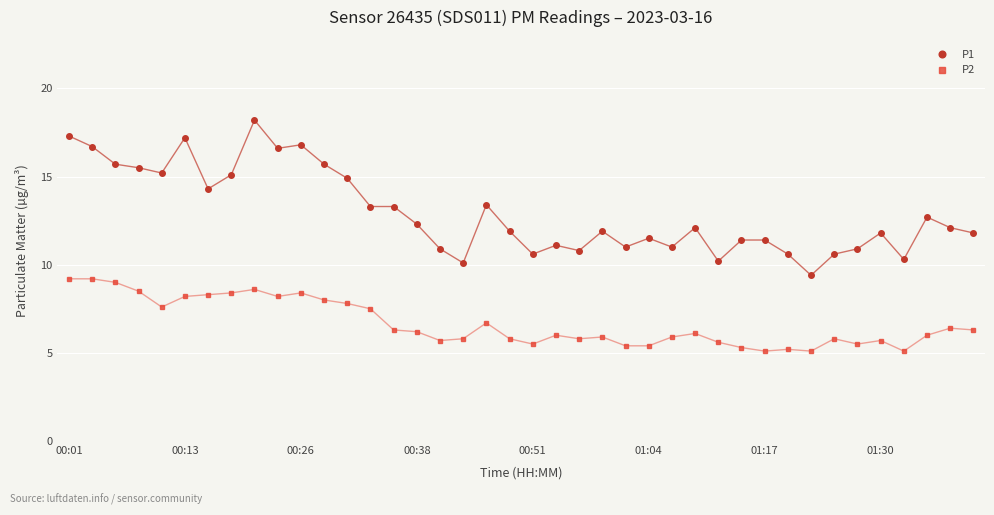

What is the greatest value displayed?

18.2